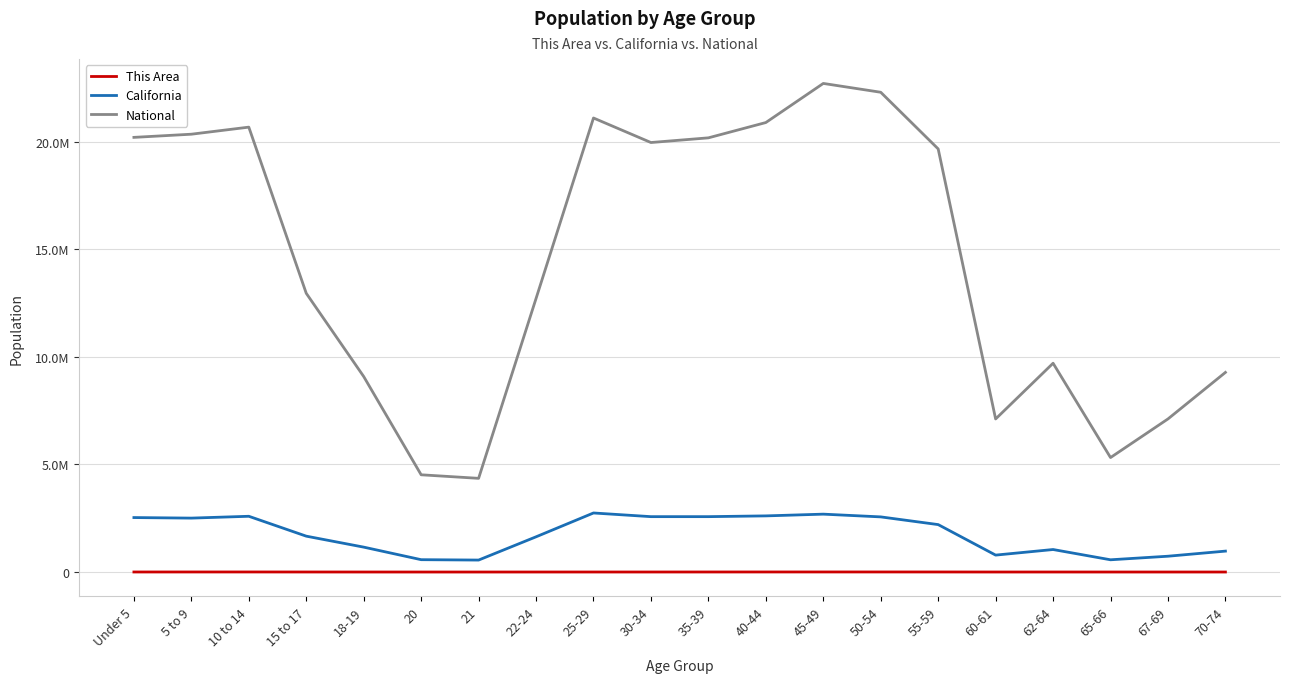

True or false: California has a value of 405589 at 22-24.

False